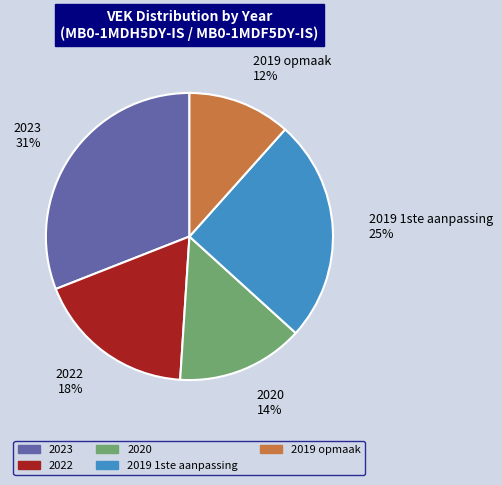

How many slices are in this pie chart?

5